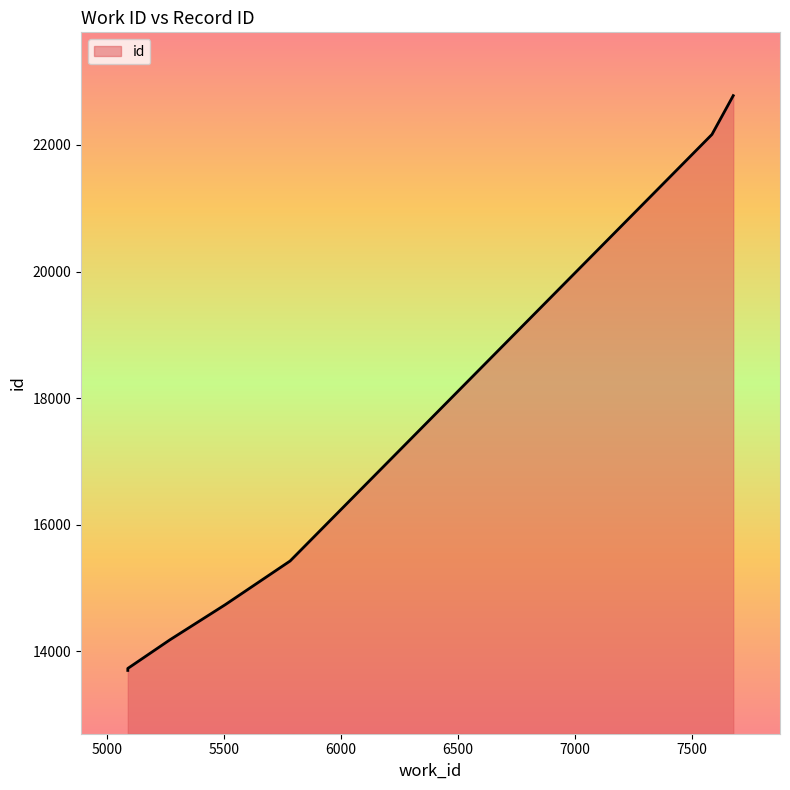

What is the difference between the values at 5088 and 7586?

8465